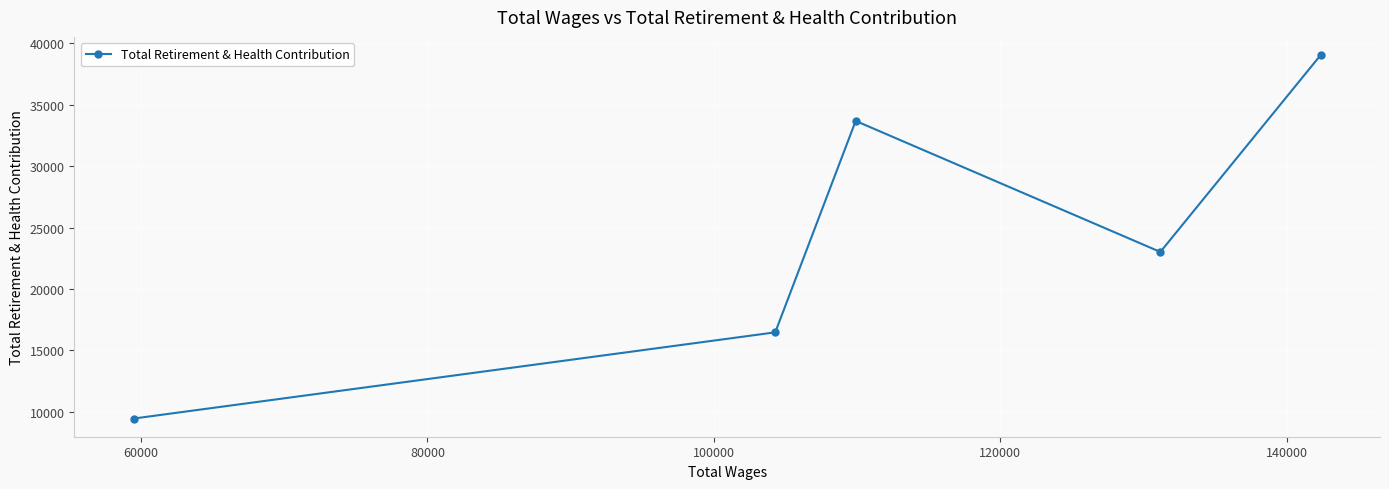

How many series are shown in this chart?

1